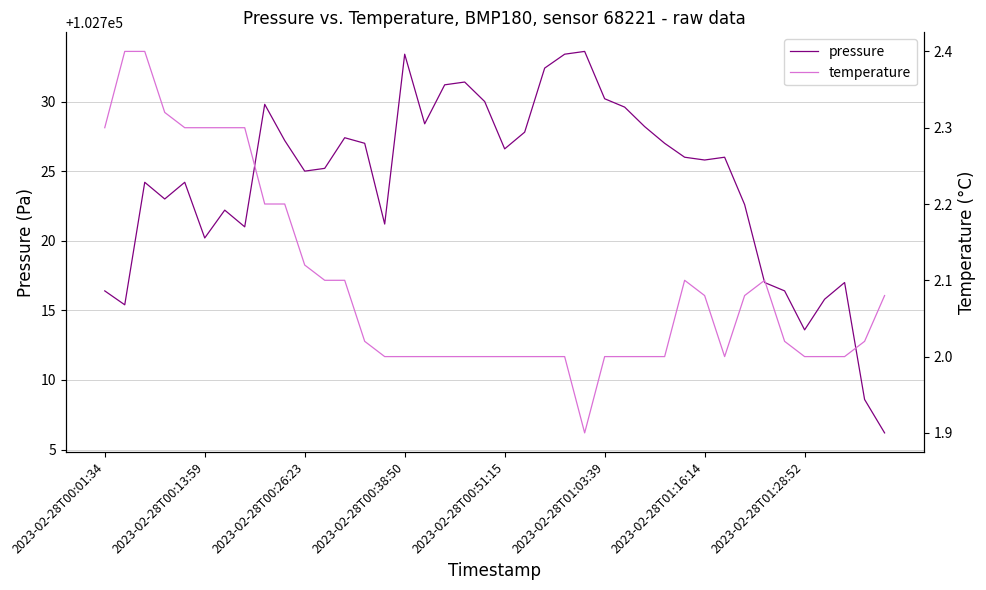

What is the difference between the second highest and minimum values in the temperature series?

0.5